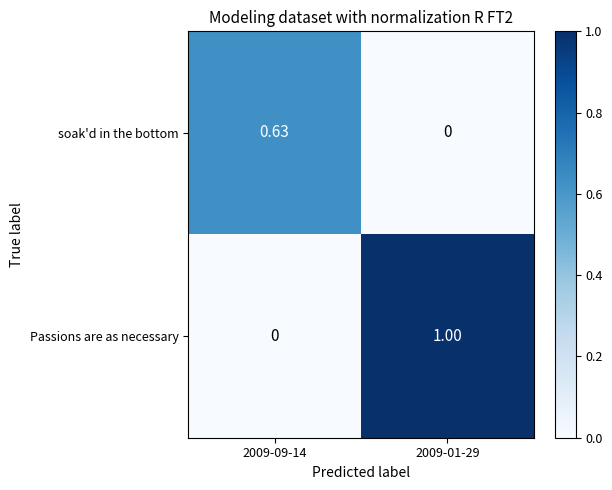

Rank the series by their maximum value, from lowest to highest.

soak'd in the bottom, Passions are as necessary